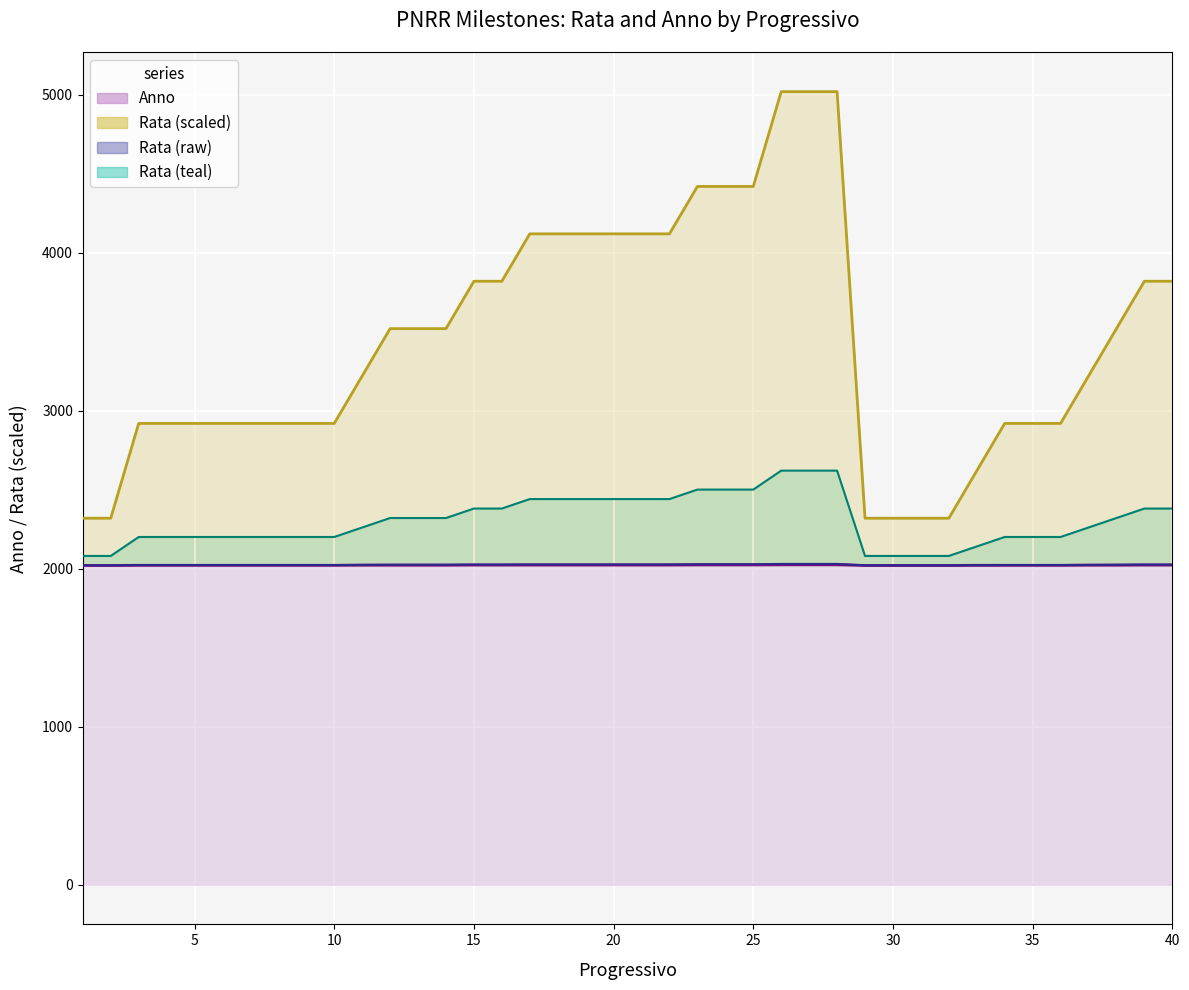

At how many categories does at least one series exceed 3701?

16